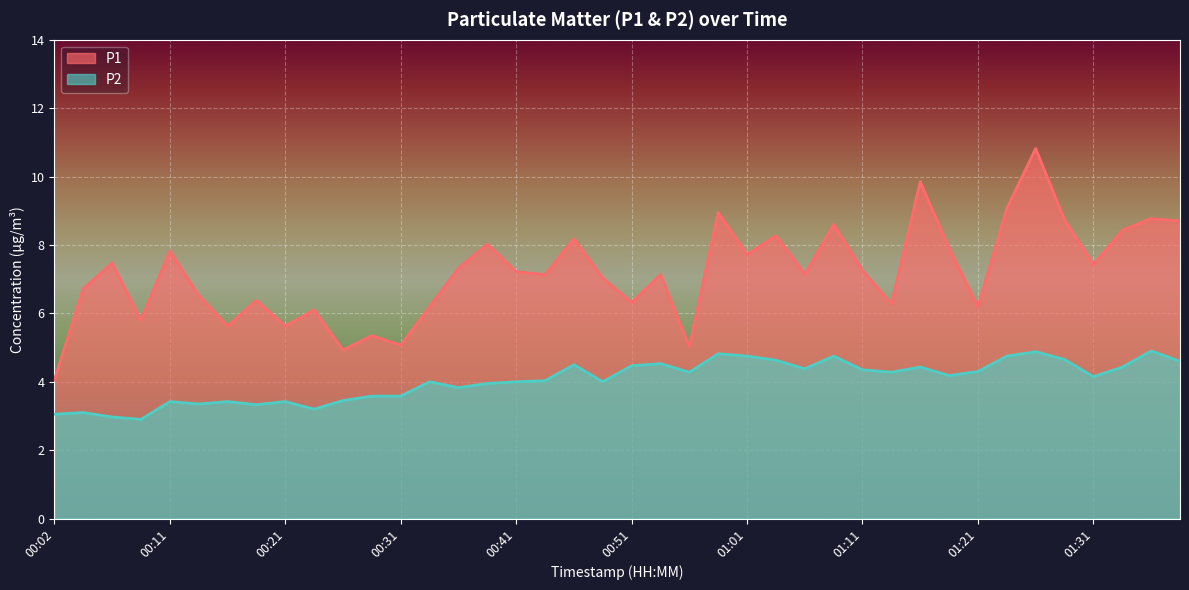

Rank the series at 00:26 from lowest to highest value.

P2, P1